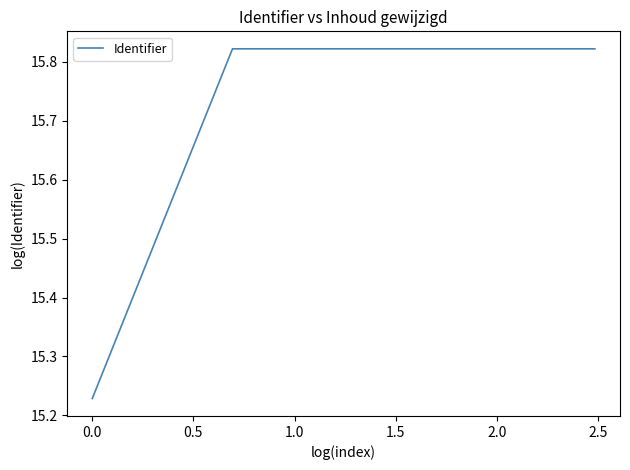

What is the difference between the maximum and minimum values?

0.6